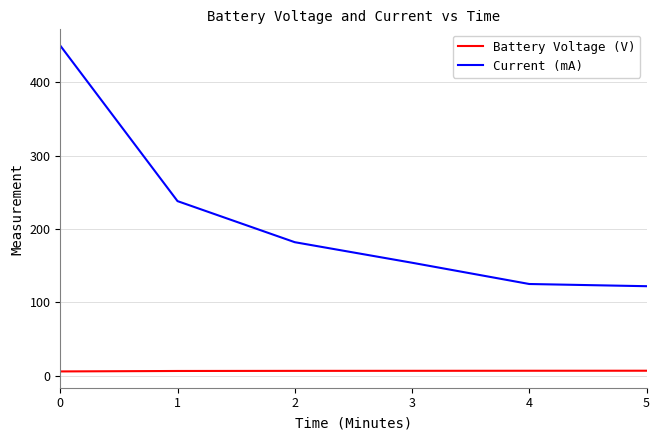

Is the value of Current (mA) at 5 greater than the value of Battery Voltage (V) at 3?

Yes